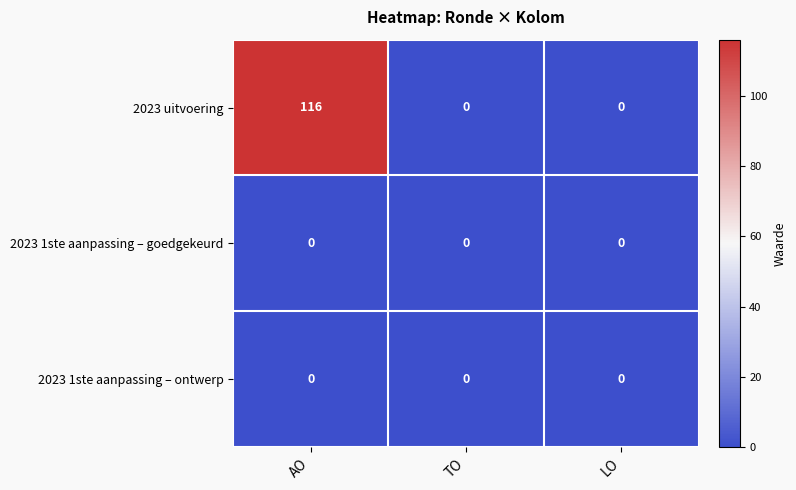

The 2023 uitvoering series shows 55 at TO. True or false?

False